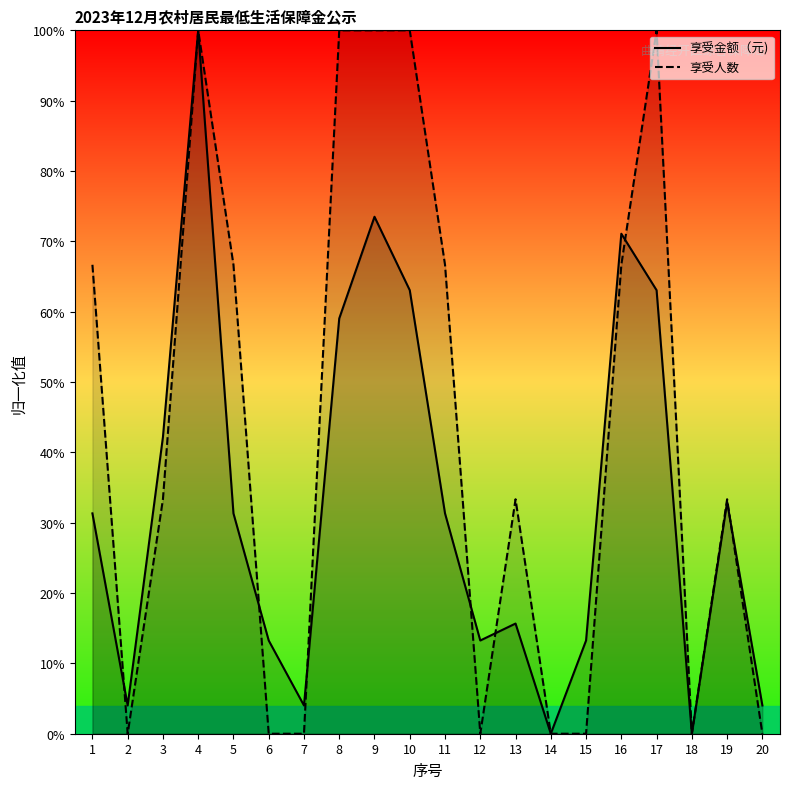

In 享受金额（元), how many points are lower than both neighbors (excluding endpoints)?

5